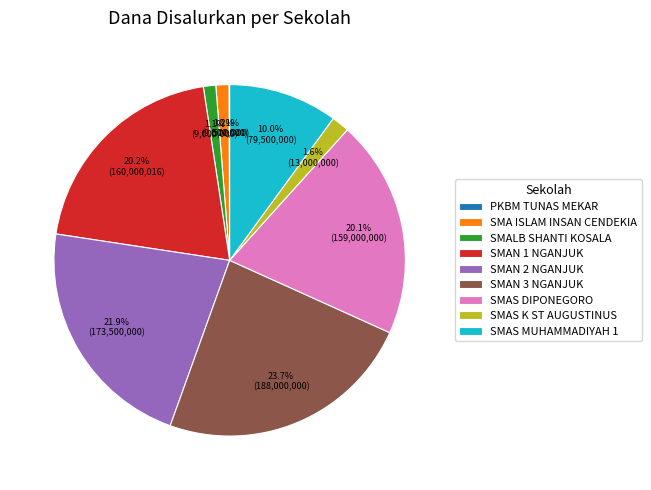

Is the sum of SMAN 2 NGANJUK and SMAS DIPONEGORO greater than half?

No